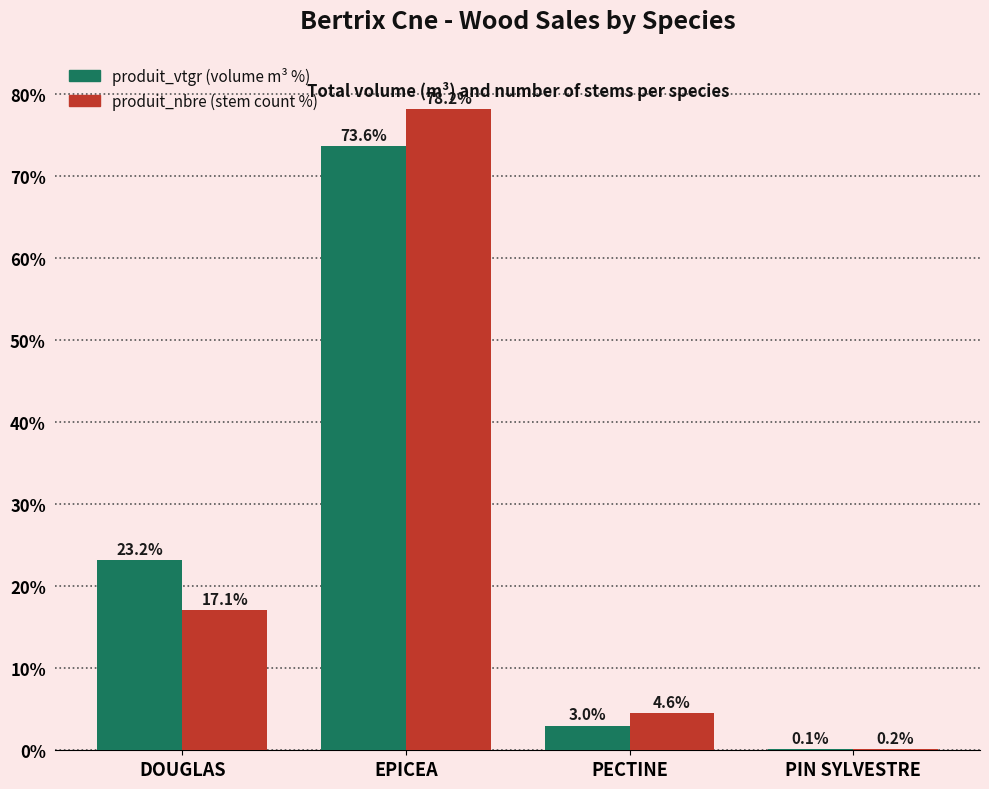

What is the total value across all series at PIN SYLVESTRE?

0.3